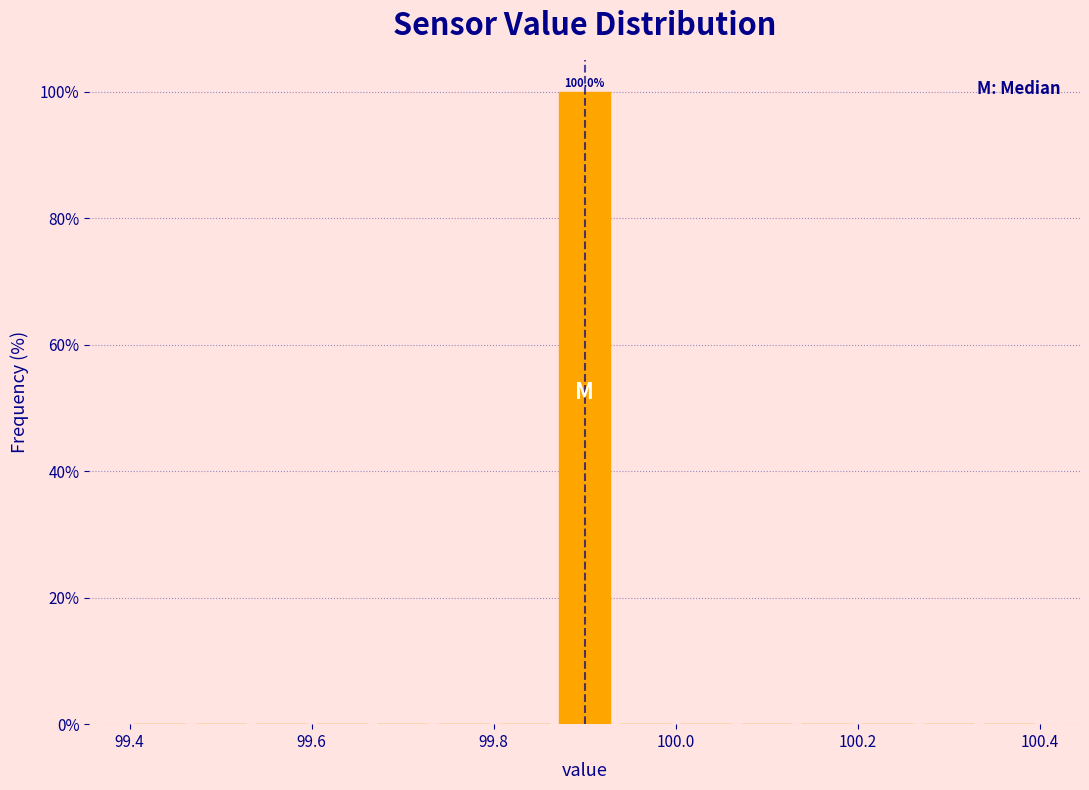

Around what value on the x-axis is the tallest bar? Give the approximate position of its centre, as read against the axis.

99.90